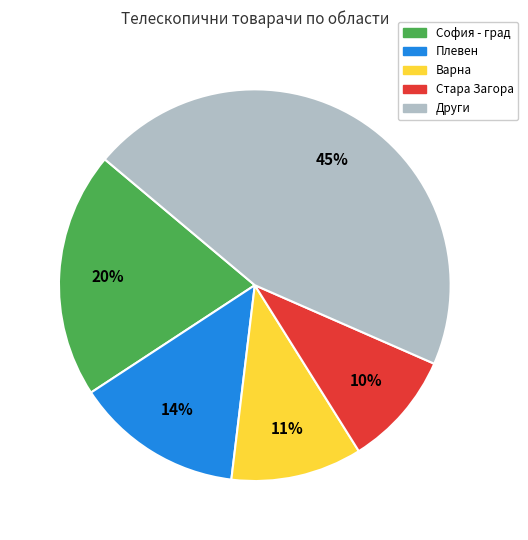

To the nearest percent, what is the average slice percentage?

20%